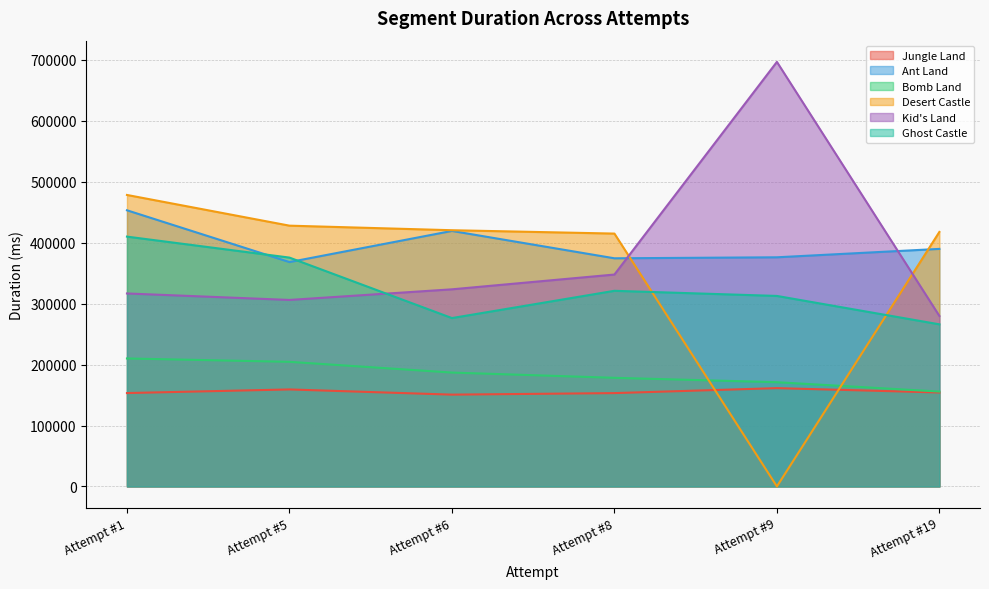

What is the difference between the highest and lowest values at Attempt #6?

269871